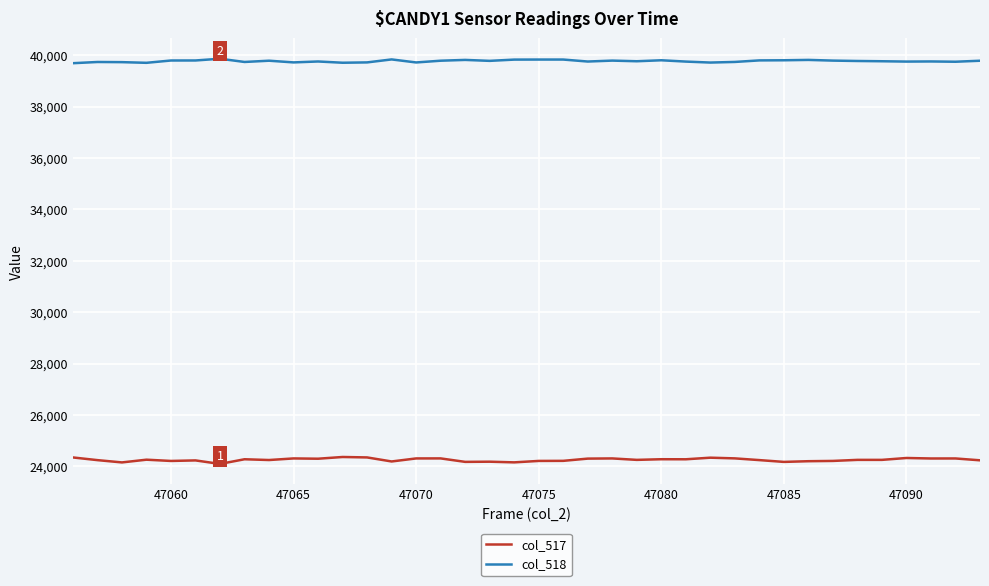

What is the minimum value shown in the chart?

24095